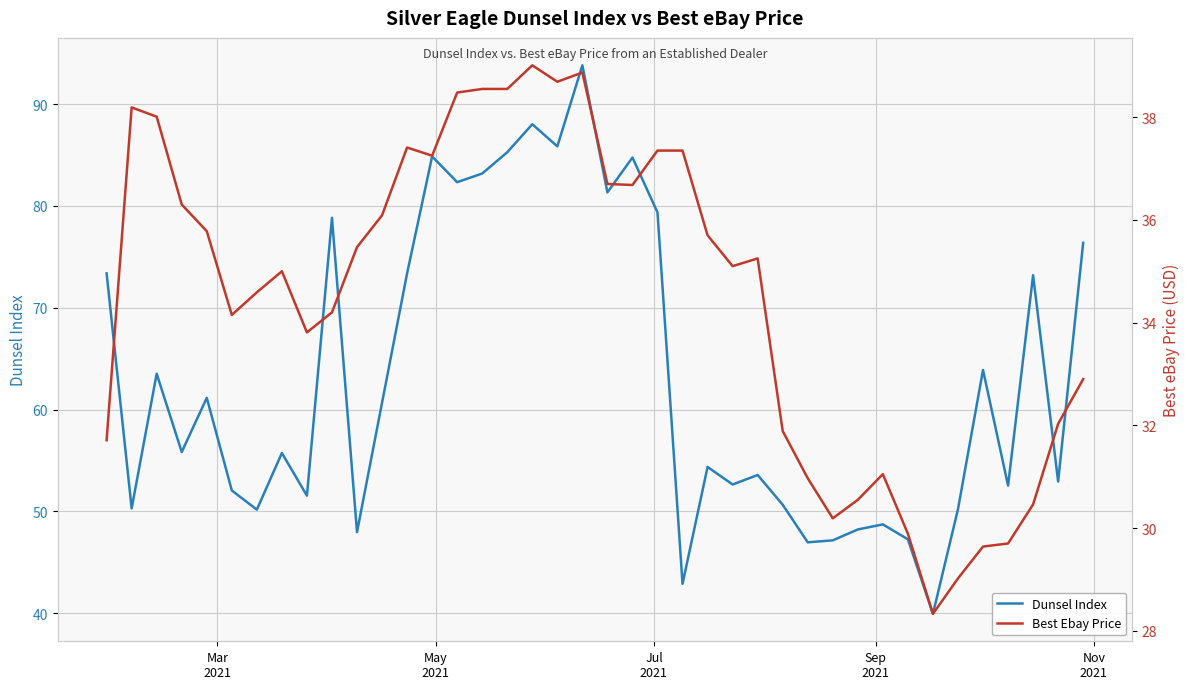

What is the highest value of the Dunsel Index series?

93.8